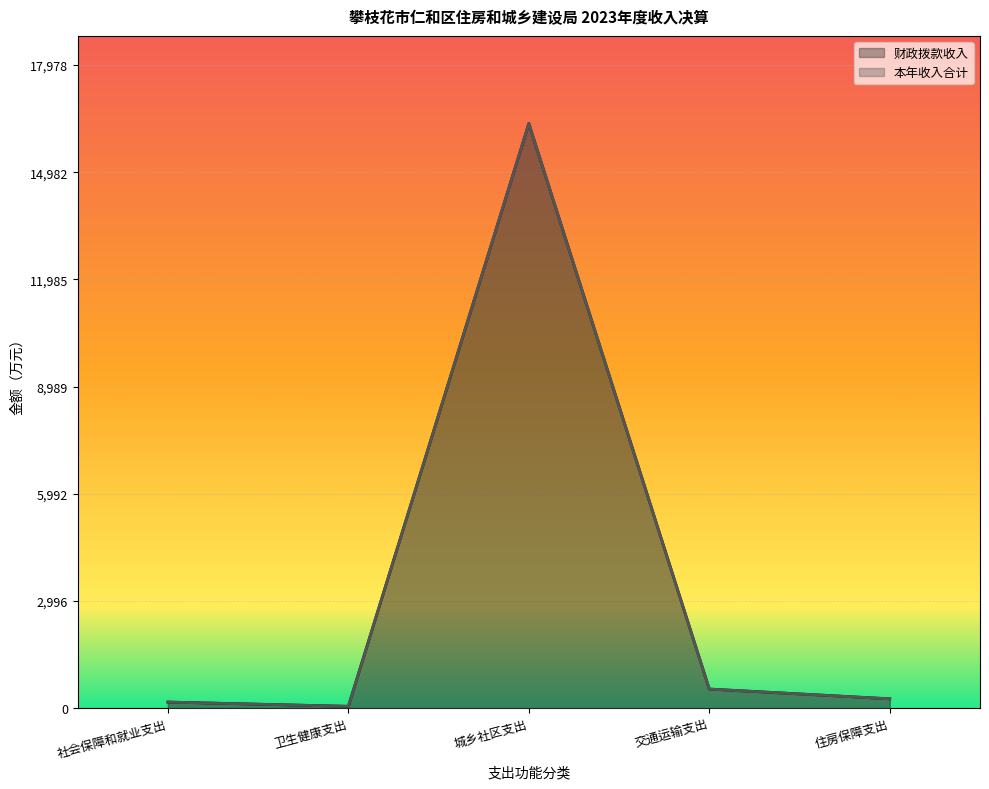

What position from the right is 城乡社区支出?

3